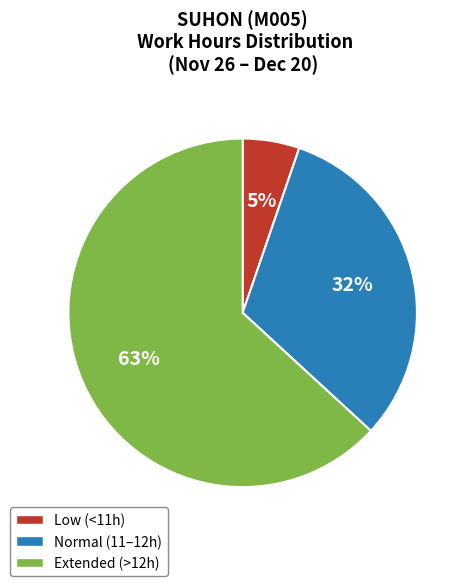

To the nearest percent, what is the difference between the largest and smallest slice percentages?

58%